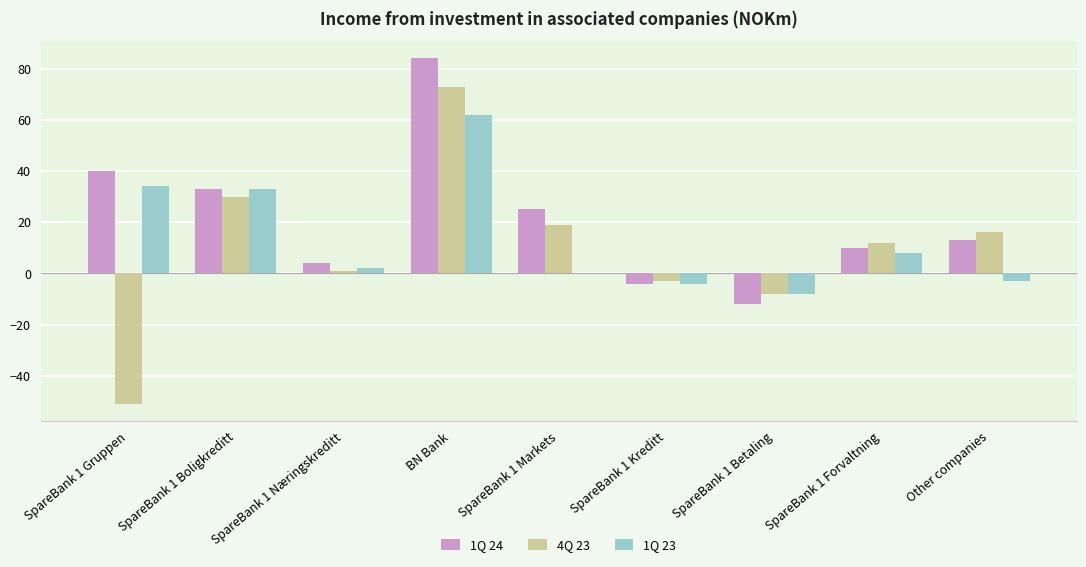

True or false: 4Q 23 has a value of 16 at Other companies.

True